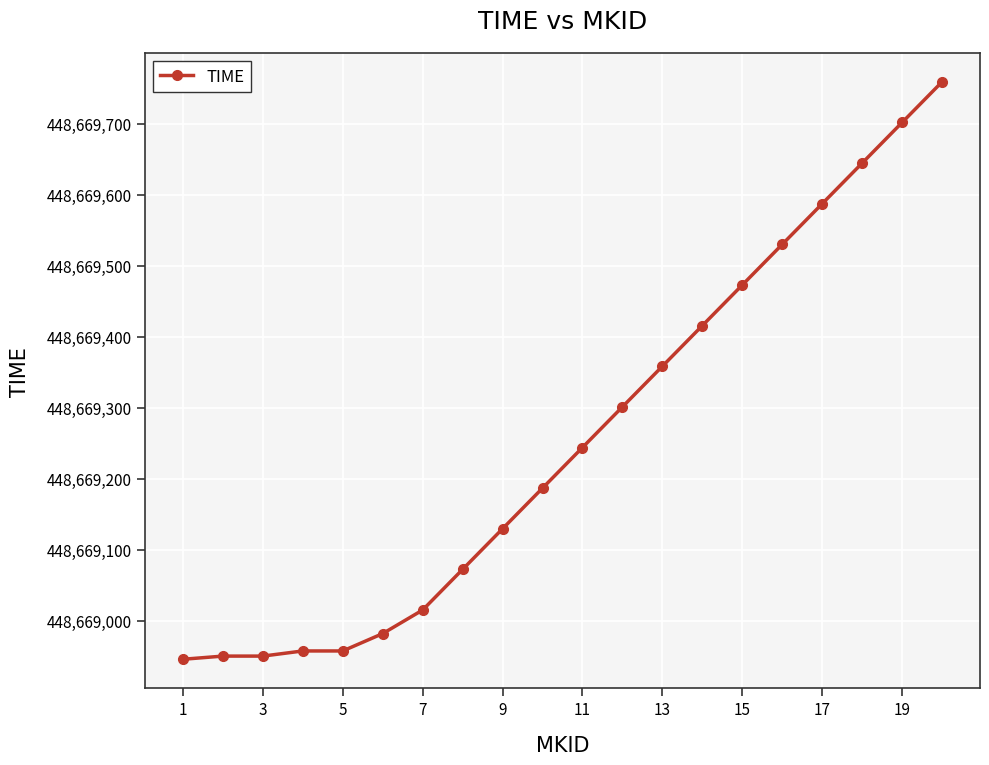

What is the difference between the maximum and second lowest values?

809.1